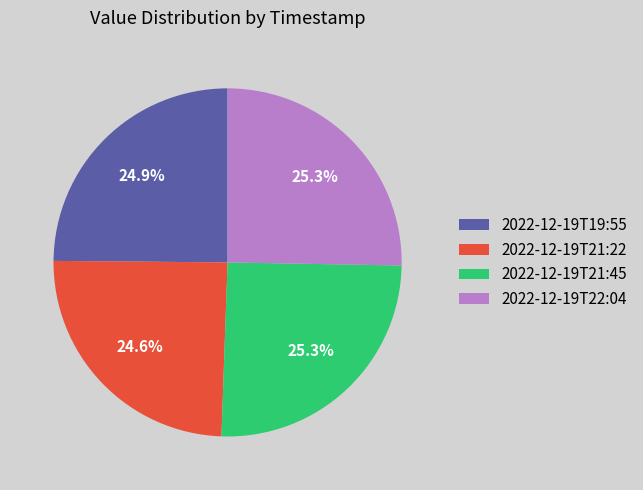

How many slices are in this pie chart?

4